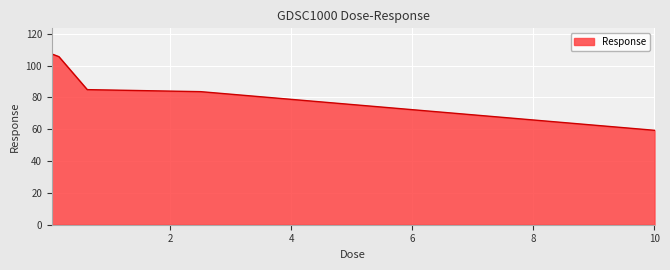

What is the smallest value displayed?

59.4